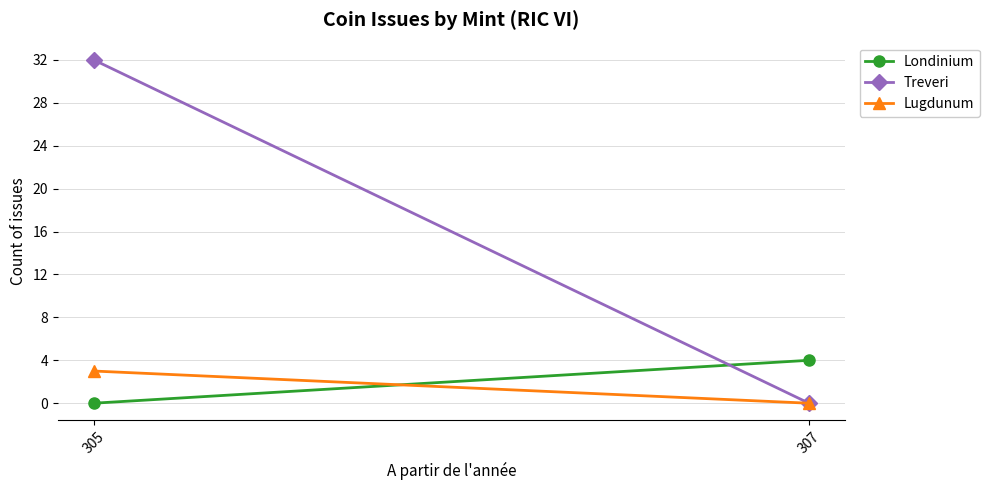

What is the value of the Londinium point at the 2nd from the left?

4